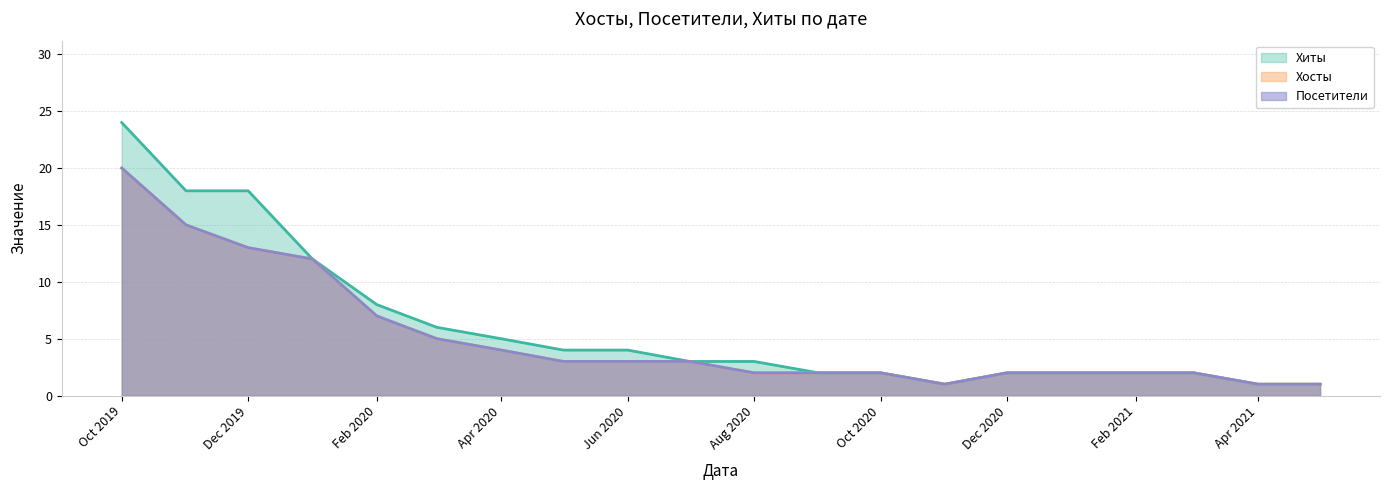

Reading left to right, list all the values displayed in this chart.

Хиты: 24	18	18	12	8	6	5	4	4	3	3	2	2	1	2	2	2	2	1	1
Хосты: 20	15	13	12	7	5	4	3	3	3	2	2	2	1	2	2	2	2	1	1
Посетители: 20	15	13	12	7	5	4	3	3	3	2	2	2	1	2	2	2	2	1	1